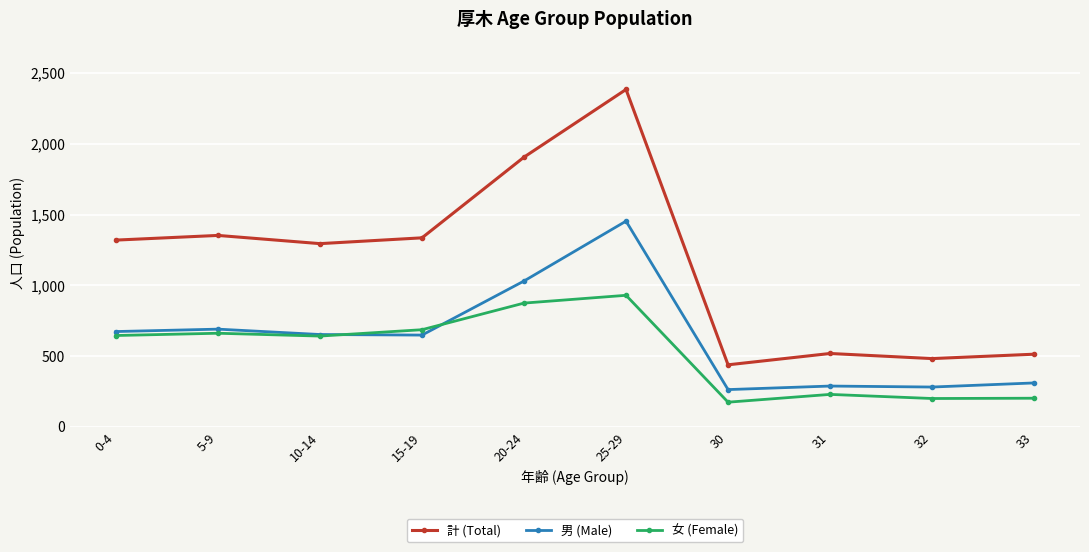

What is the difference between the 計 (Total) values at 33 and 10-14?

781